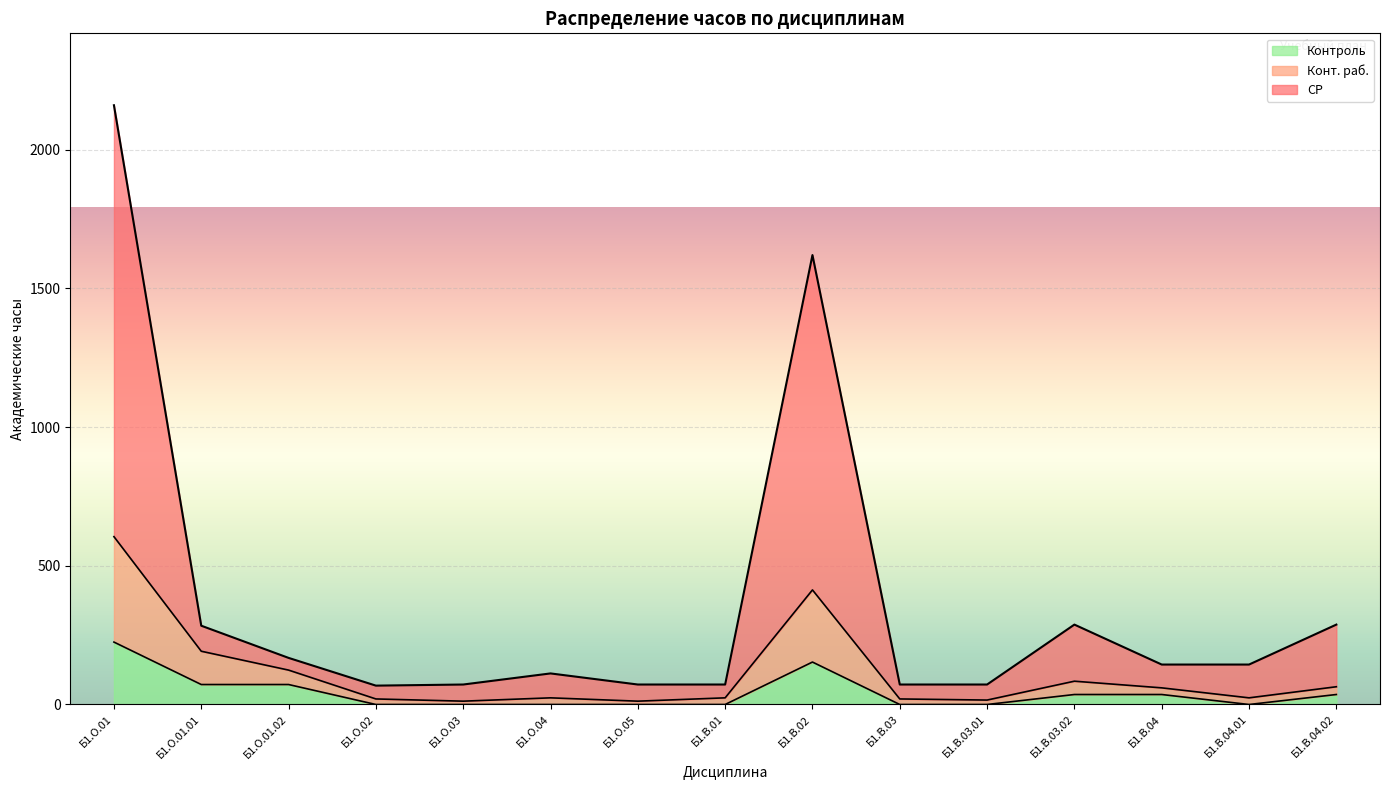

The Контроль series shows 22 at Б1.В.03.02. True or false?

False